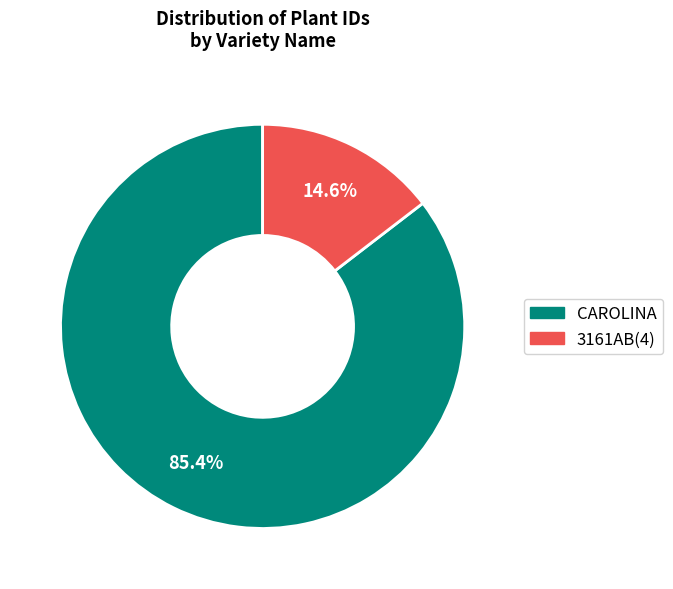

Is it true that 3161AB(4) is 25% of the pie?

False